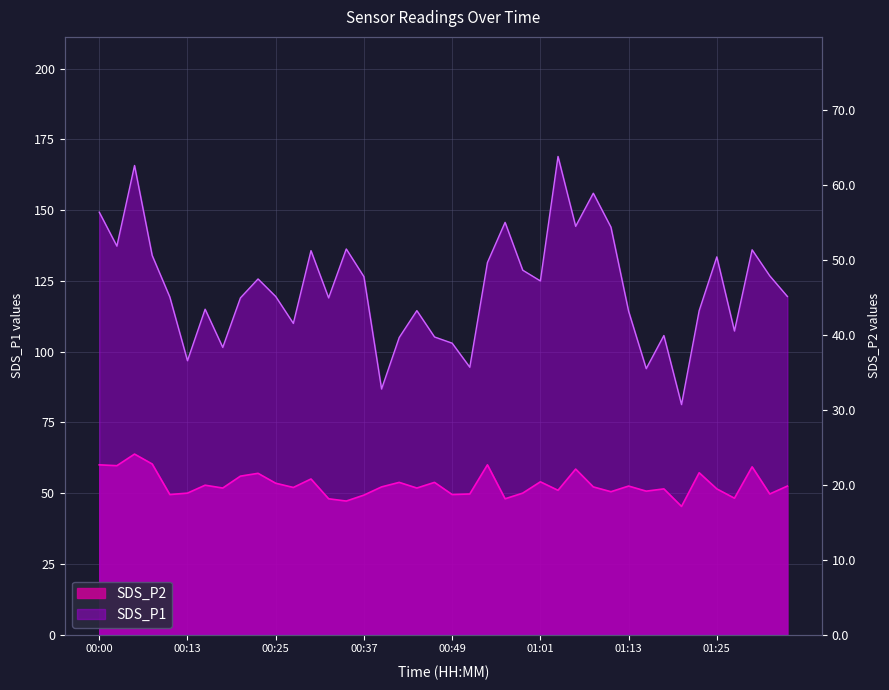

At how many categories does at least one series exceed 88?

38